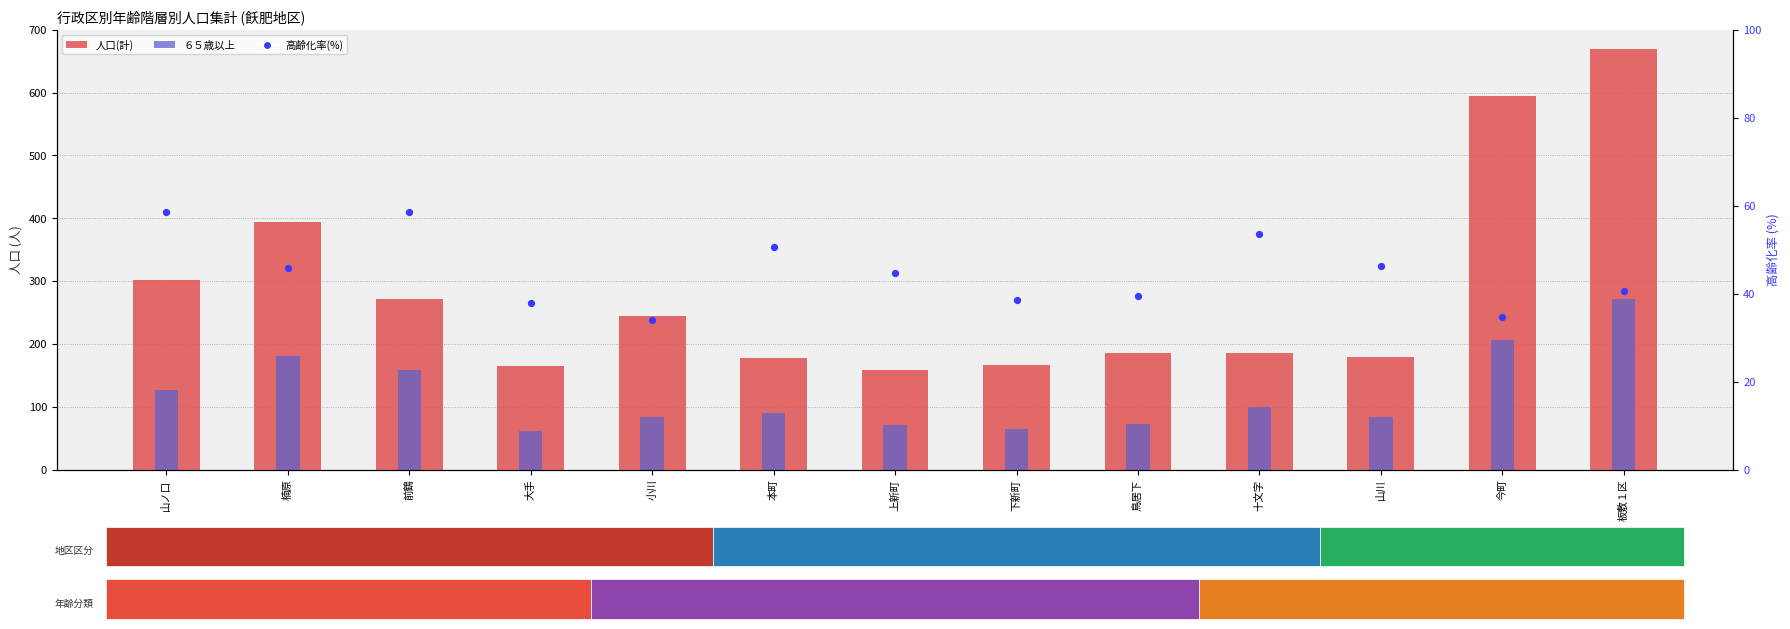

Which series contains the highest Y value?

人口(計)